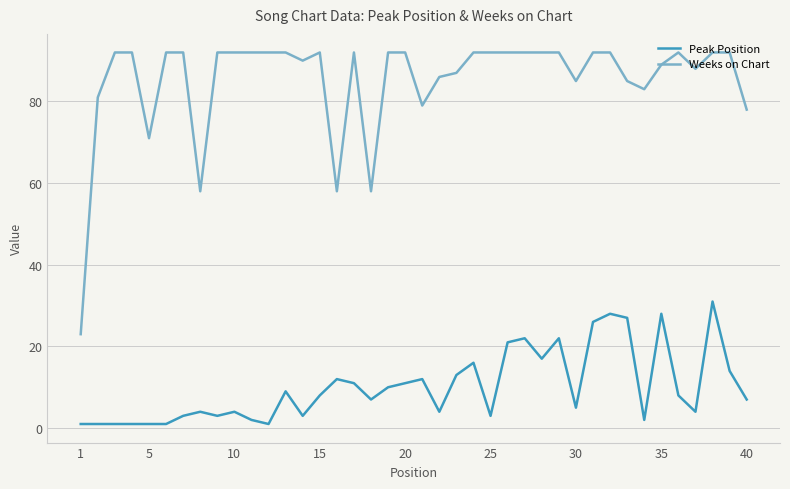

What is the greatest value displayed?

92